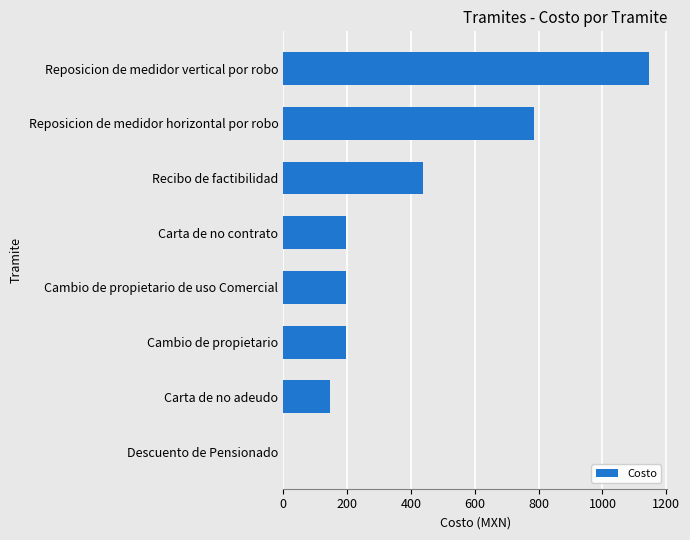

What is the sum of all values?

3112